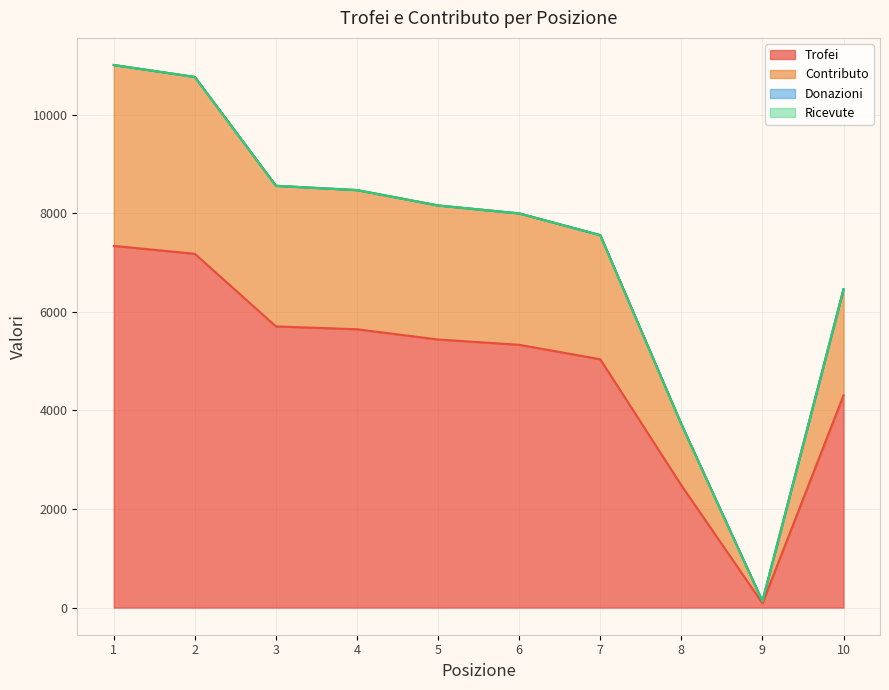

Is it true that Trofei equals 5706 at 3?

True